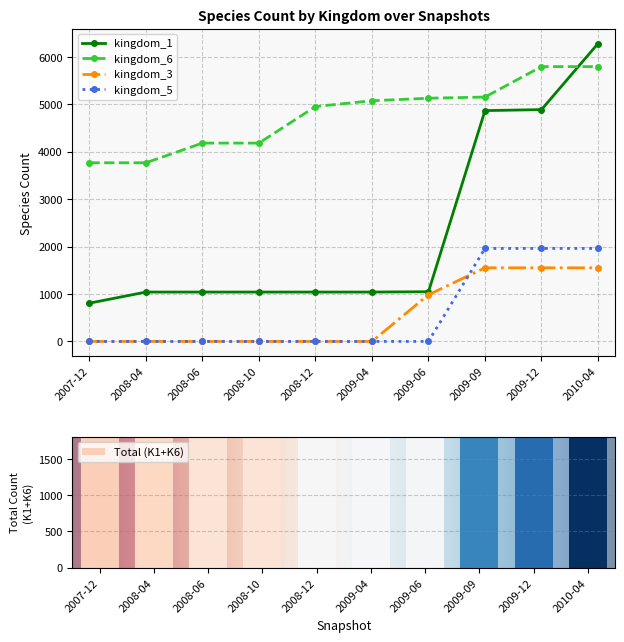

The value of kingdom_5 at 2008-06 is 0. True or false?

True